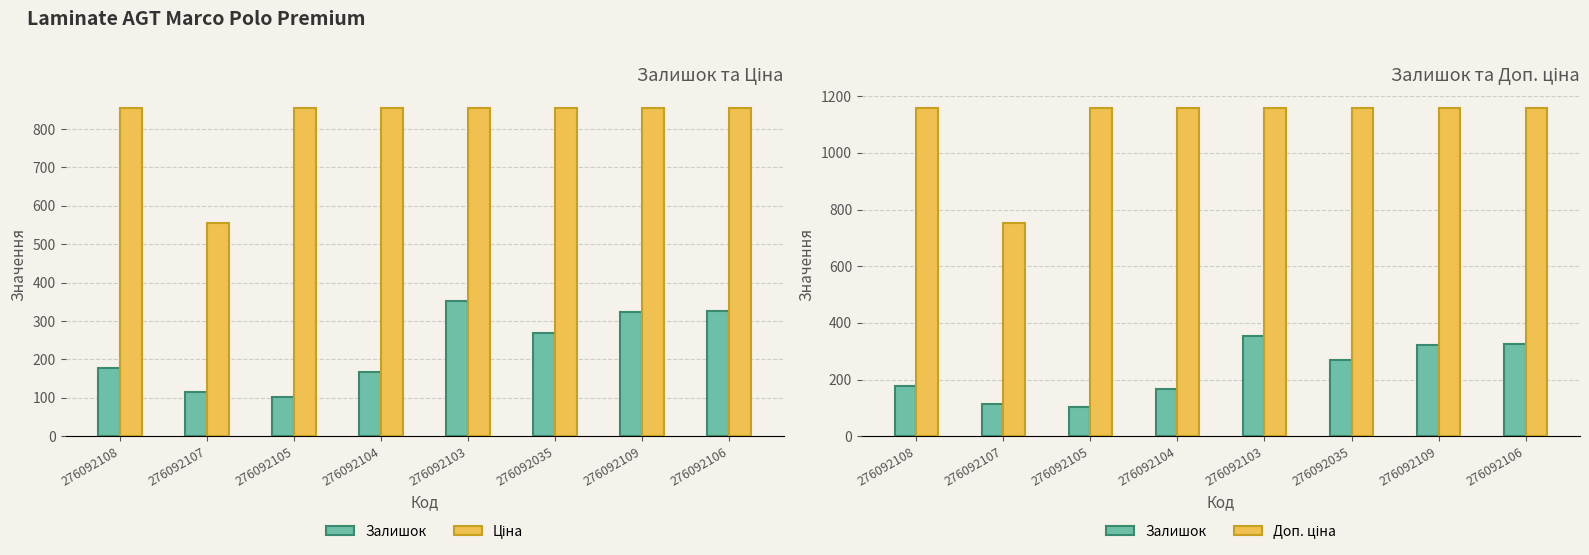

Reading right to left, transcribe all the data shown in this chart.

Залишок: 276092106=326.0	276092109=323.0	276092035=269.0	276092103=352.0	276092104=166.0	276092105=102.0	276092107=114.0	276092108=177.0
Ціна: 276092106=854.0	276092109=854.0	276092035=854.0	276092103=854.0	276092104=854.0	276092105=854.0	276092107=555.1	276092108=854.0
Доп. ціна: 276092106=1157.3	276092109=1157.3	276092035=1157.3	276092103=1157.3	276092104=1157.3	276092105=1157.3	276092107=752.0	276092108=1157.3